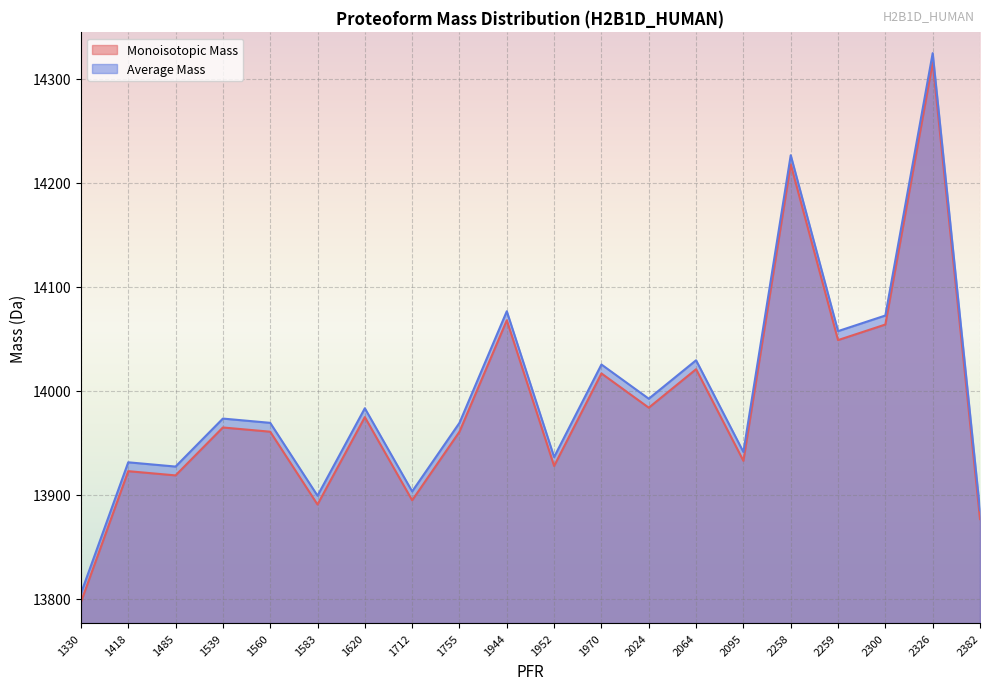

Which category has the lowest value across all series?

1330